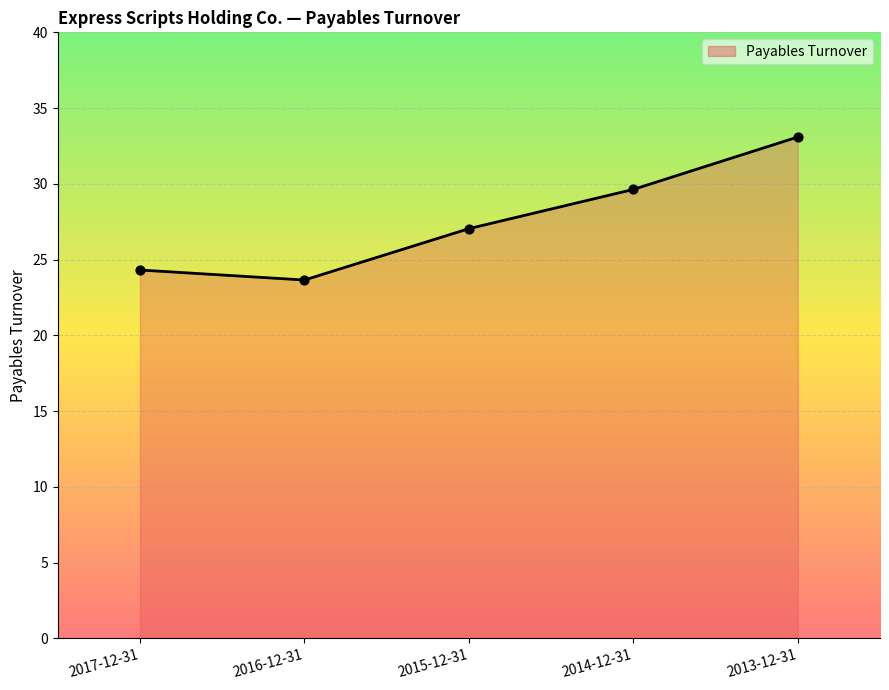

Which has a higher value, 2015-12-31 or 2017-12-31?

2015-12-31